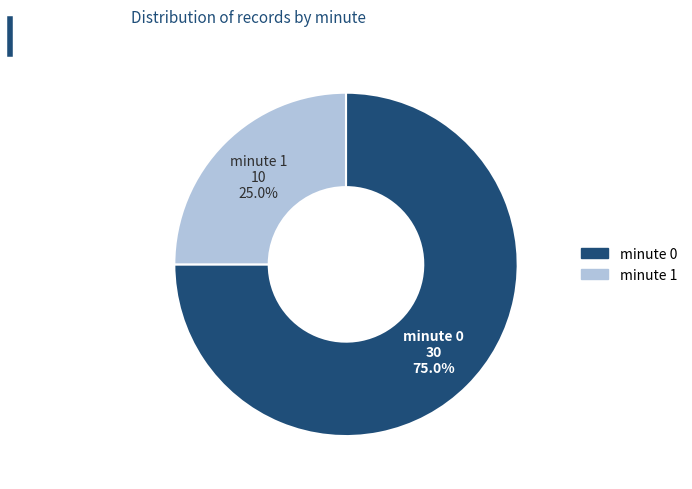

Is there any slice that represents more than half of the pie?

Yes